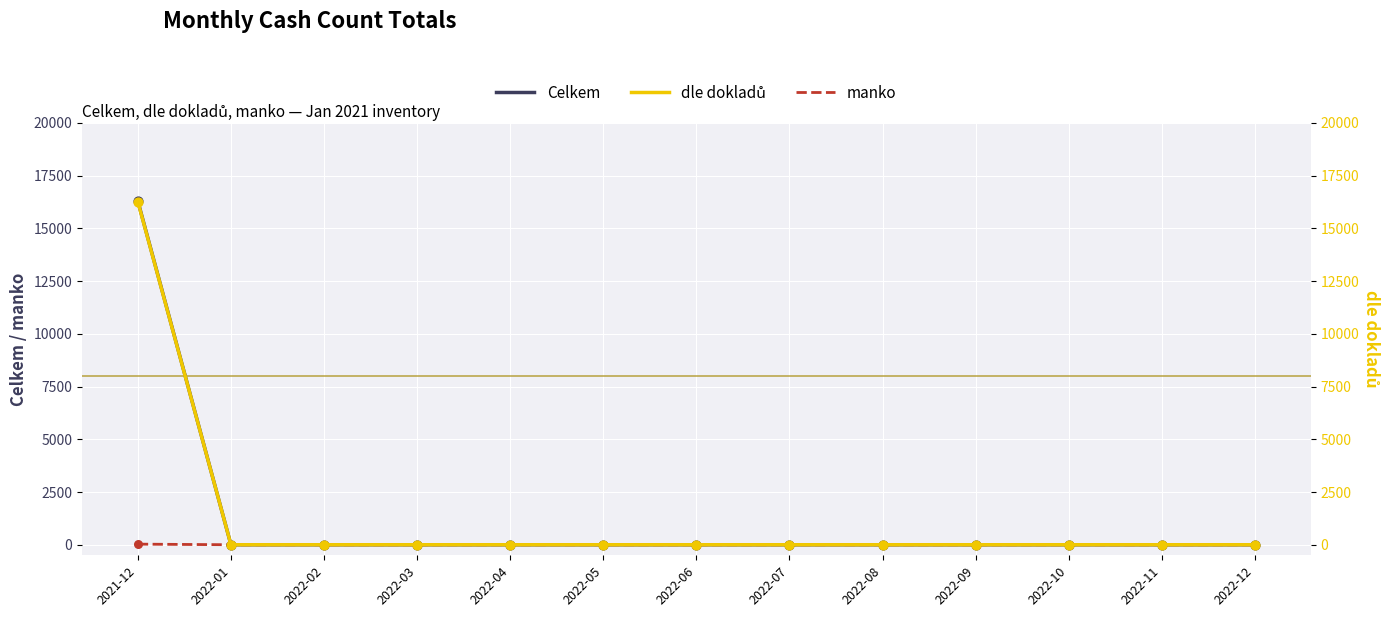

Which series contains the highest Y value?

Celkem